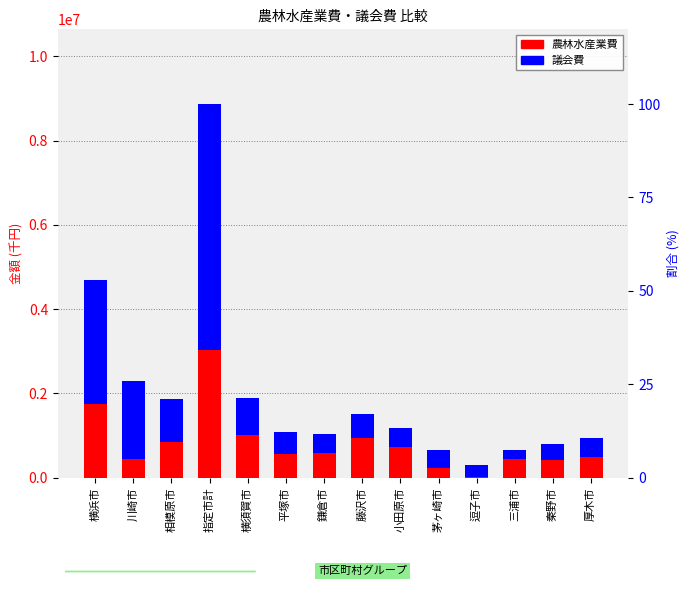

Rank the series by their average value, from lowest to highest.

農林水産業費, 議会費